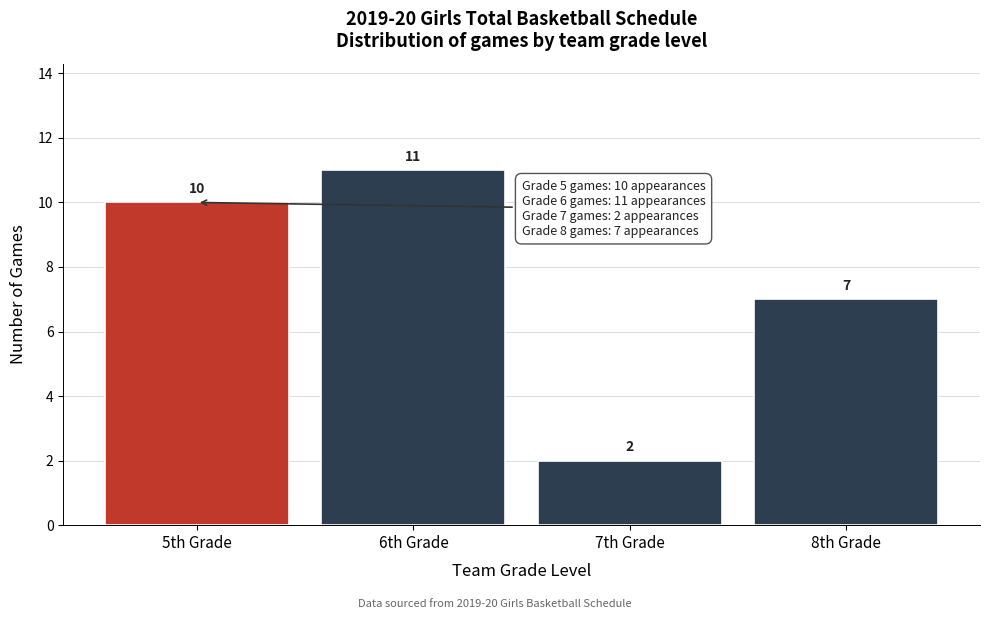

Over which range of the x-axis is the bar tallest?

5.5 to 6.5